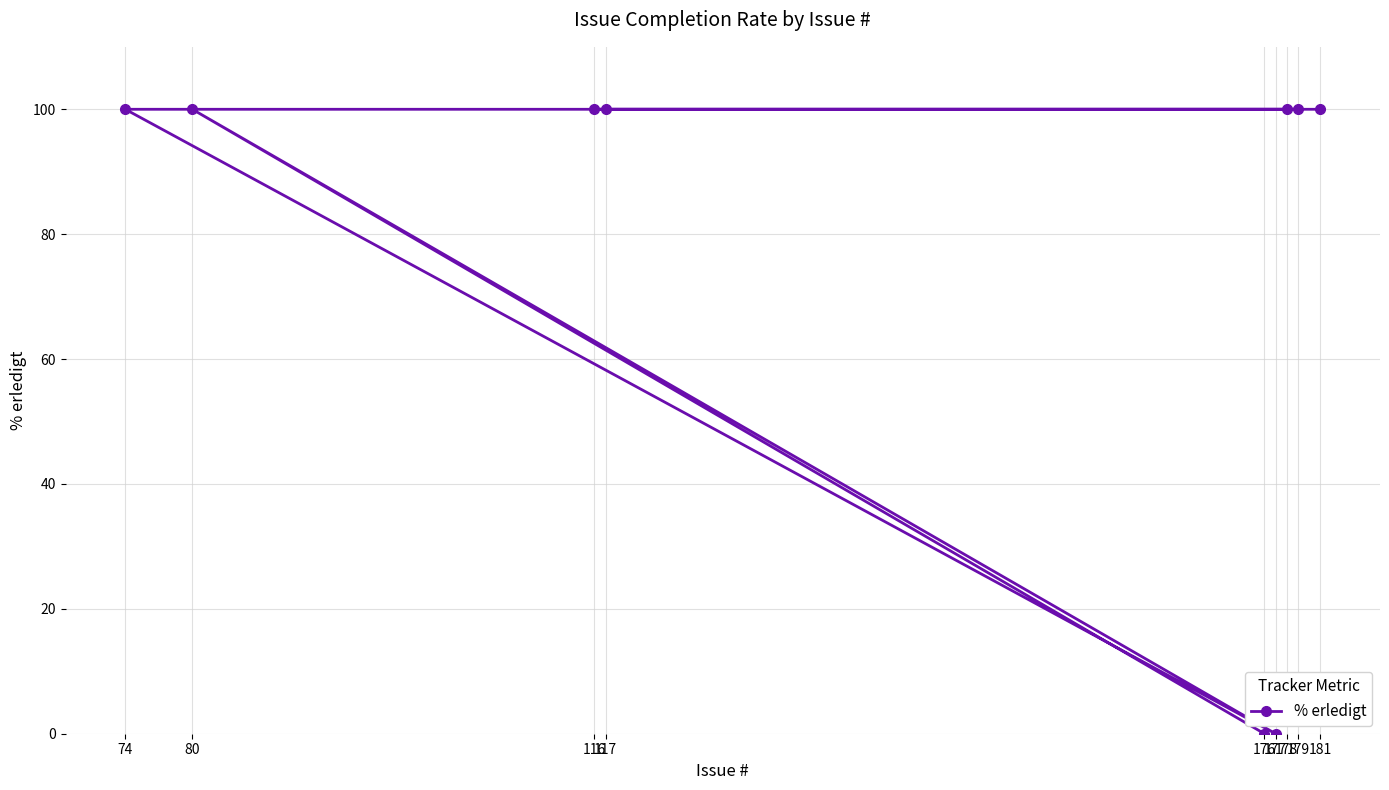

What value does the data have at 116?

100